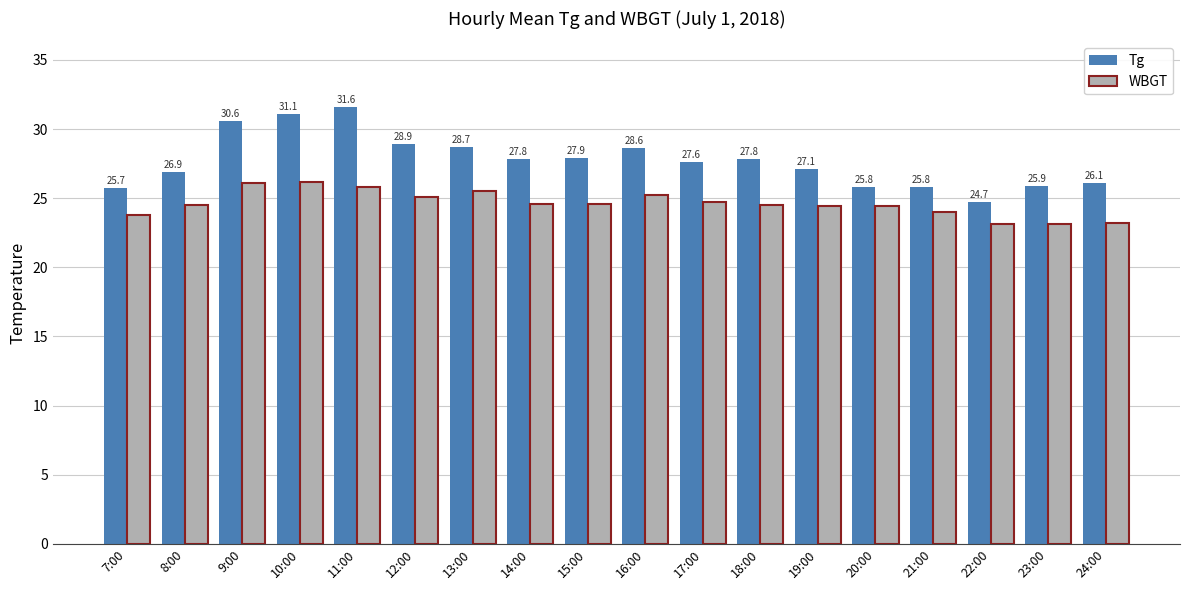

How many distinct data groups are displayed?

2